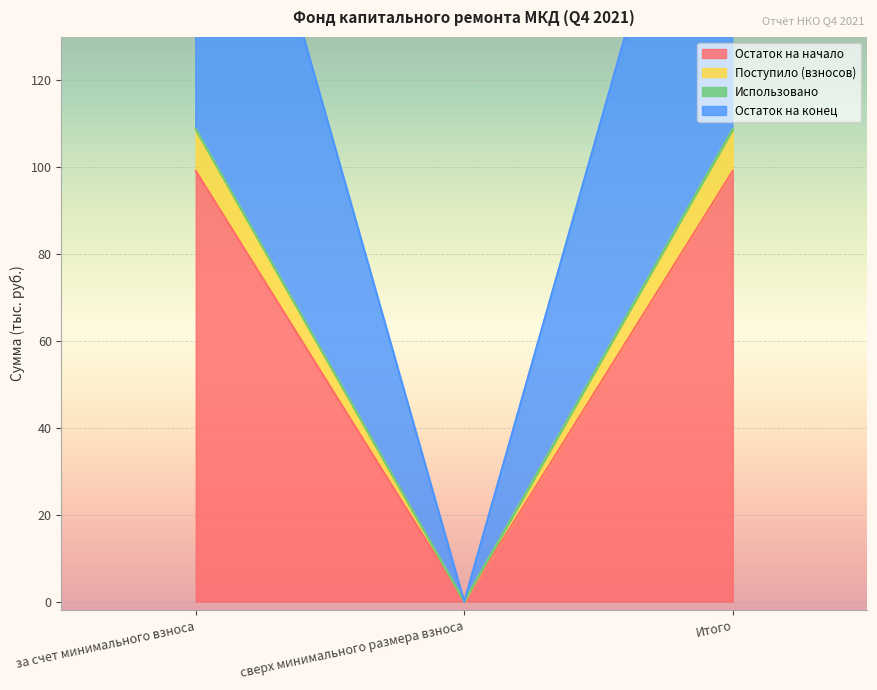

What position from the left is сверх минимального размера взноса?

2